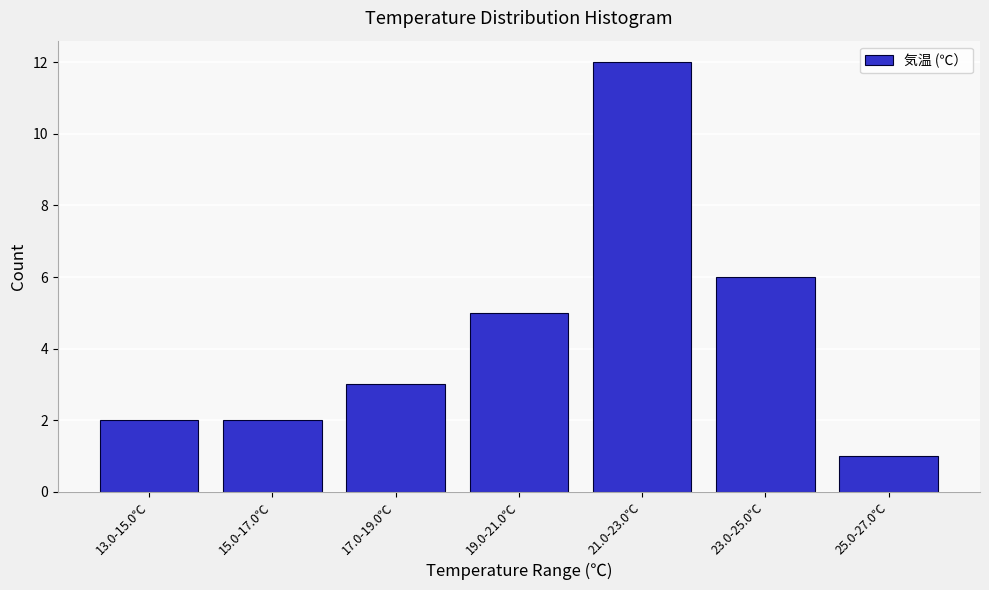

Reading left to right, transcribe all the data shown in this chart.

2	2	3	5	12	6	1